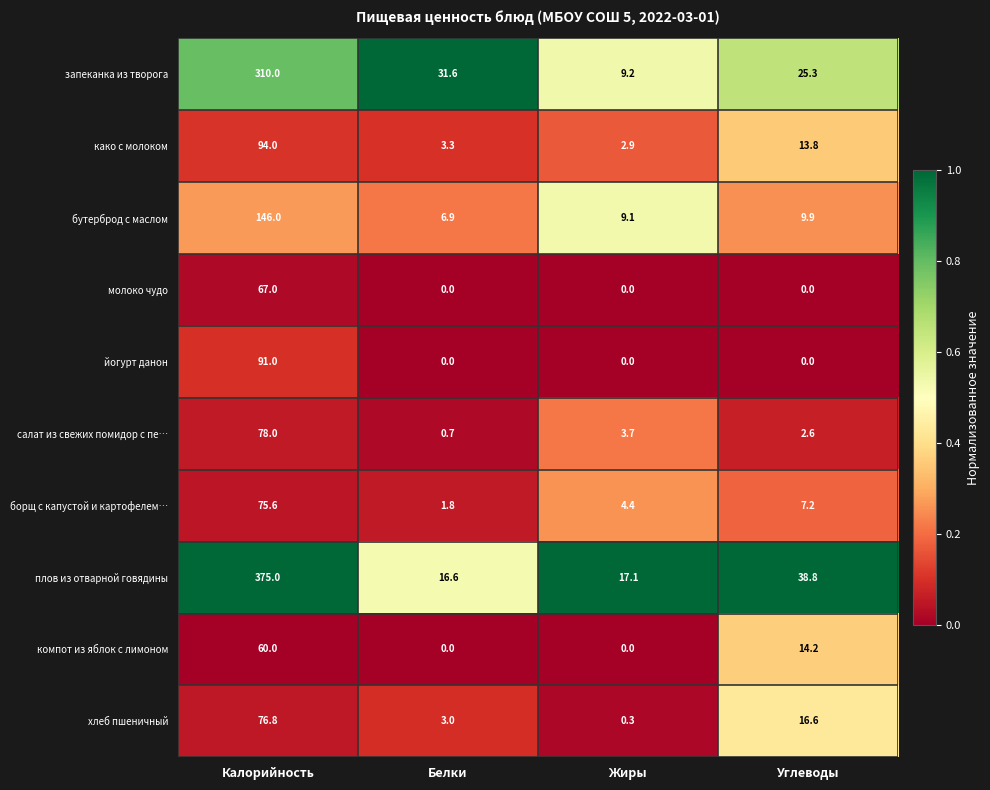

What is the difference between the highest and lowest values at Жиры?

17.1